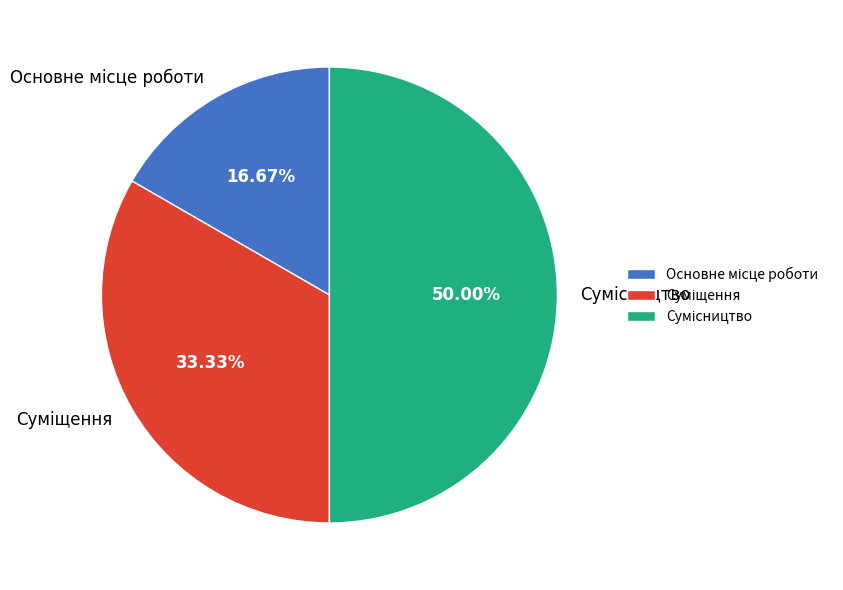

To the nearest percent, what is the combined percentage of Основне місце роботи and Суміщення?

50%